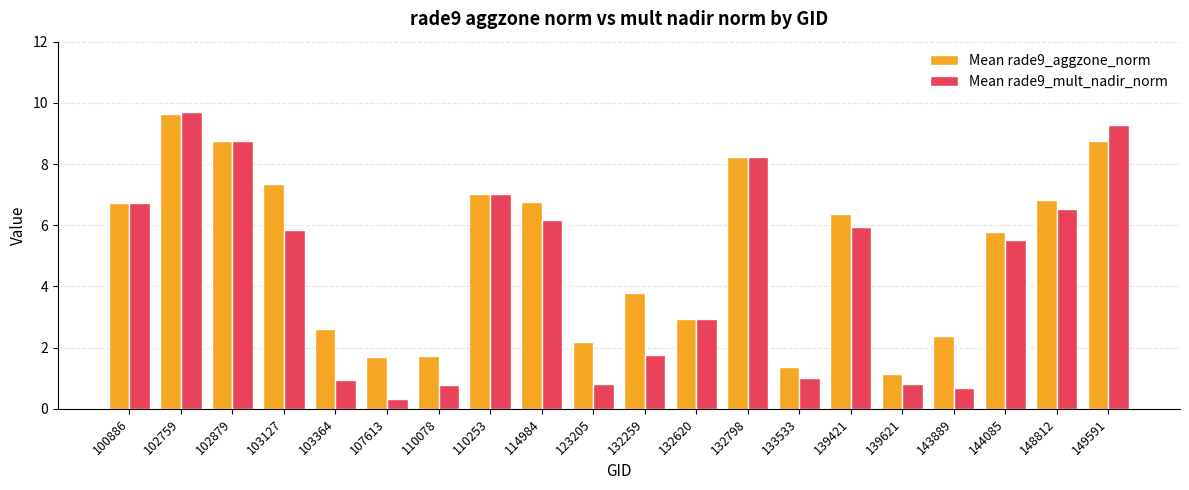

Rank the series by their average value, from highest to lowest.

Mean rade9_aggzone_norm, Mean rade9_mult_nadir_norm